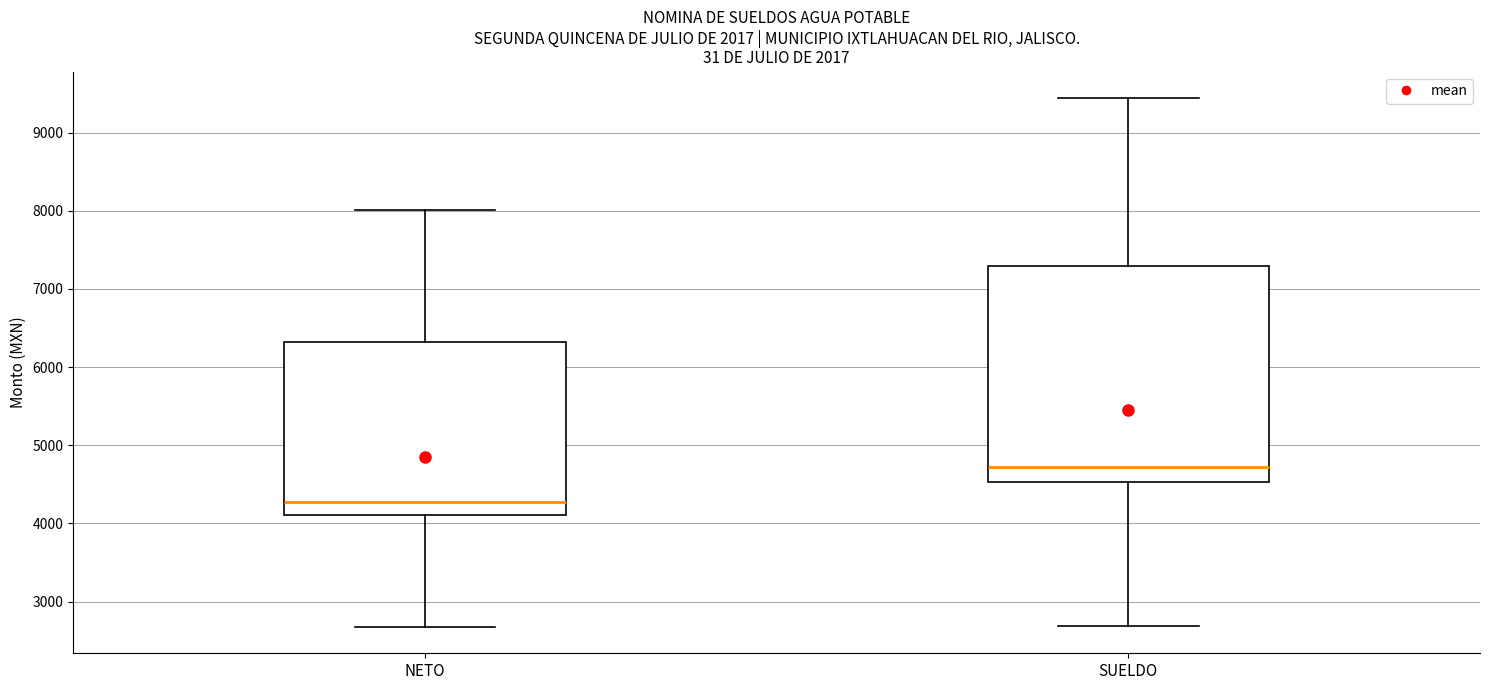

Comparing the boxes themselves (not the whiskers), which one is the tallest?

SUELDO